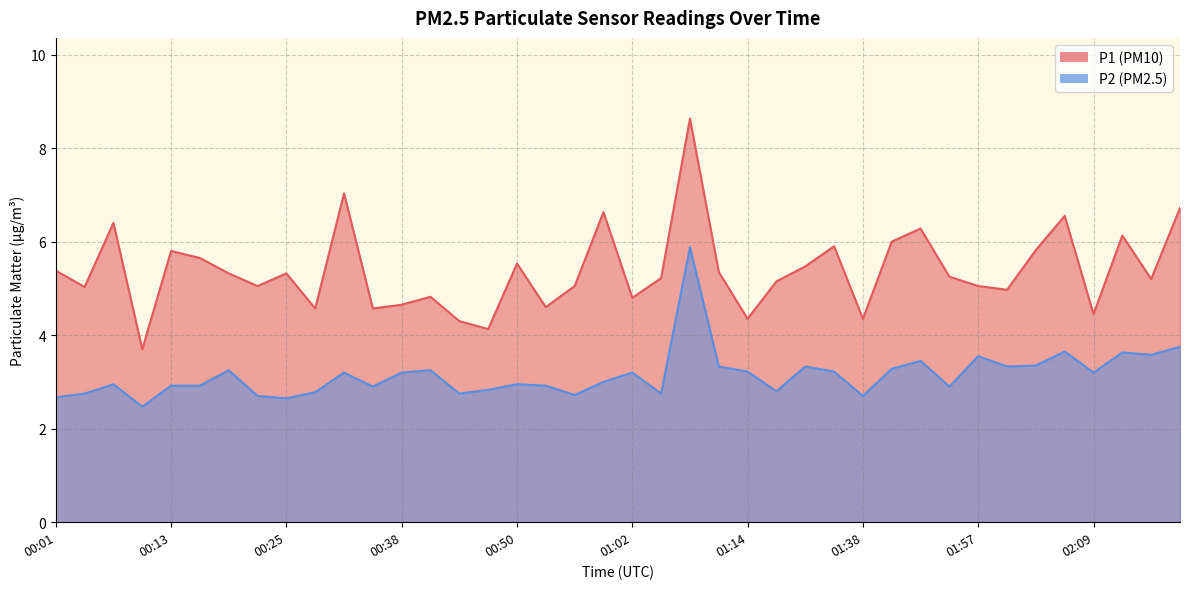

True or false: P1 has more than 2 interior local peaks.

True